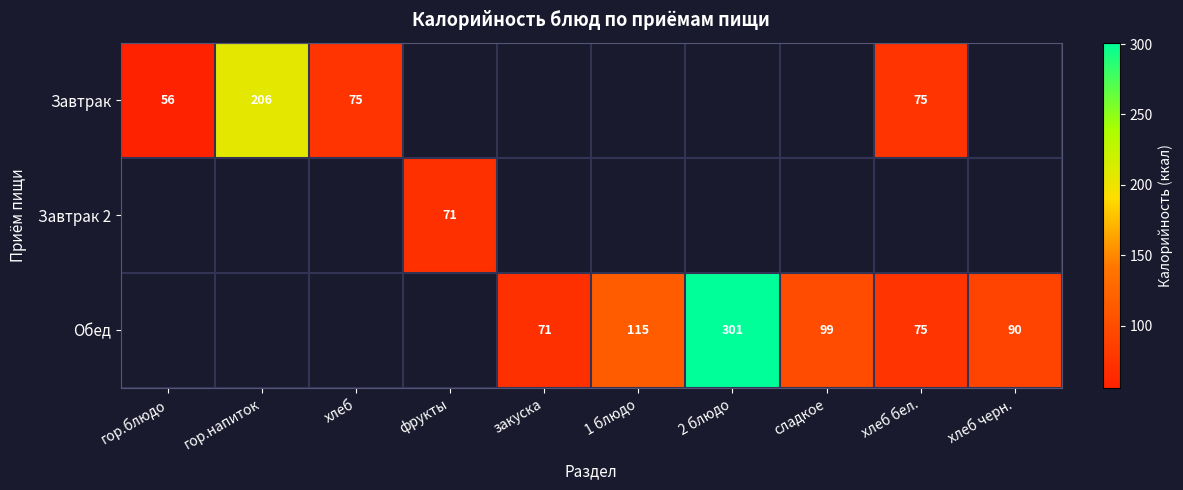

At how many categories does at least one series exceed 88?

5